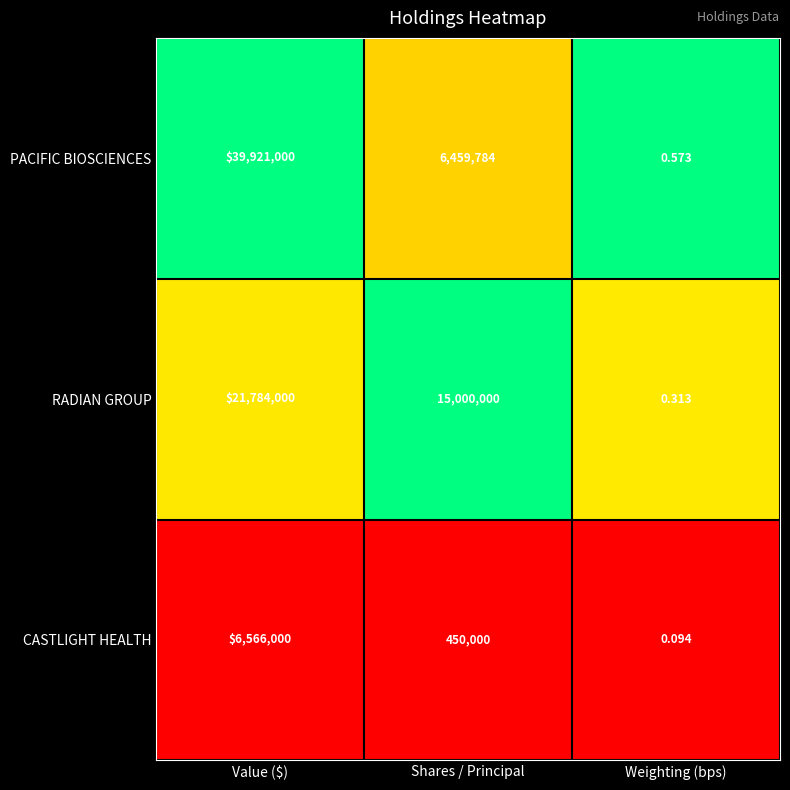

At which label does PACIFIC BIOSCIENCES first exceed 6459784?

Value ($)